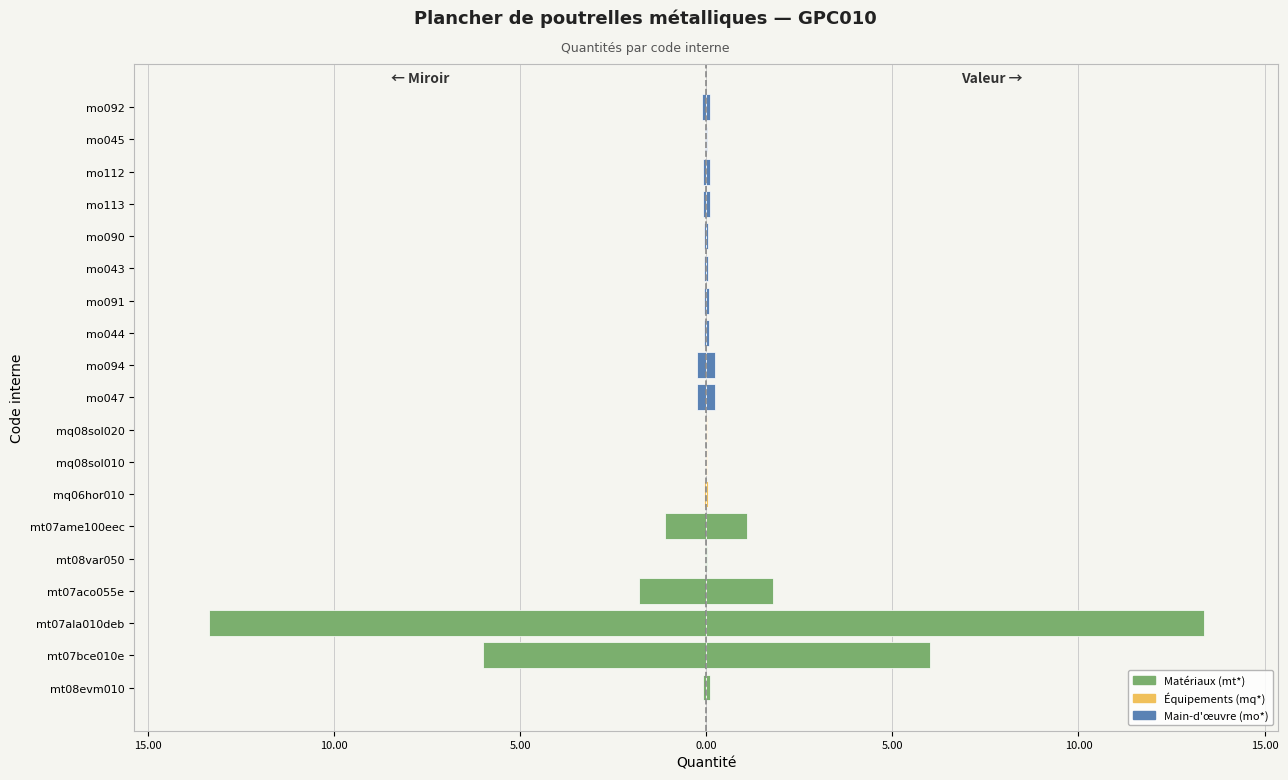

Read the value at mo044.

-0.1